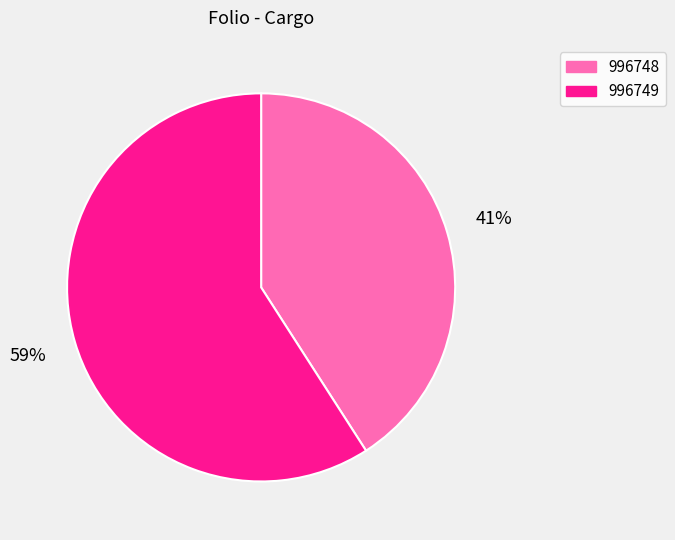

What is the smallest slice in the pie chart?

996748